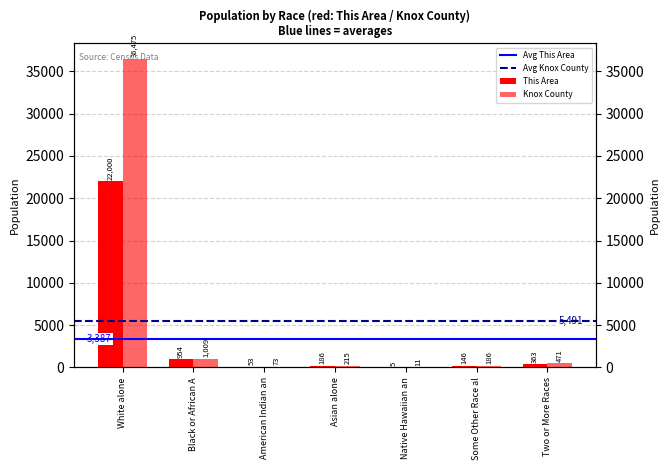

List the labels in order of This Area value, largest first.

White alone, Black or African A, Two or More Races, Asian alone, Some Other Race al, American Indian an, Native Hawaiian an